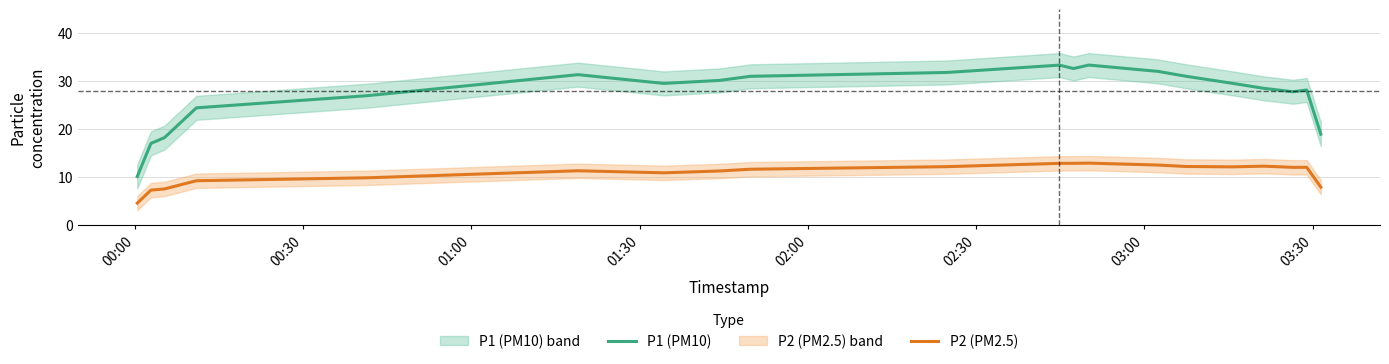

What are all the series names shown in the legend?

P1 (PM10), P2 (PM2.5)